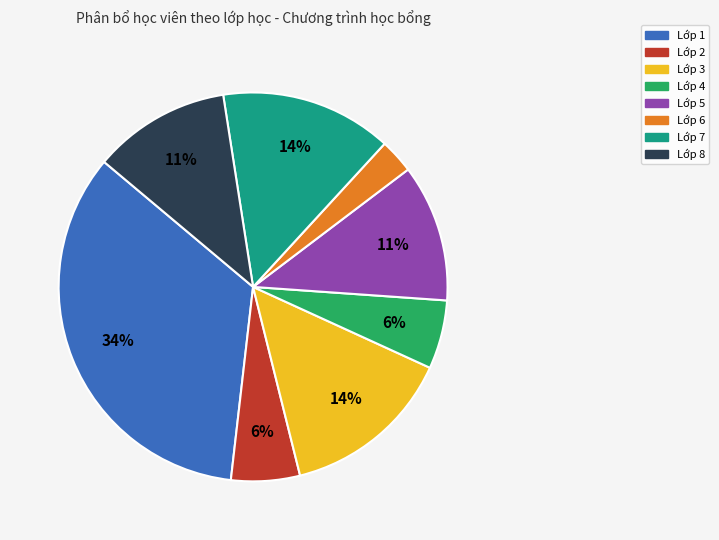

To the nearest percent, what is the average slice percentage?

12%